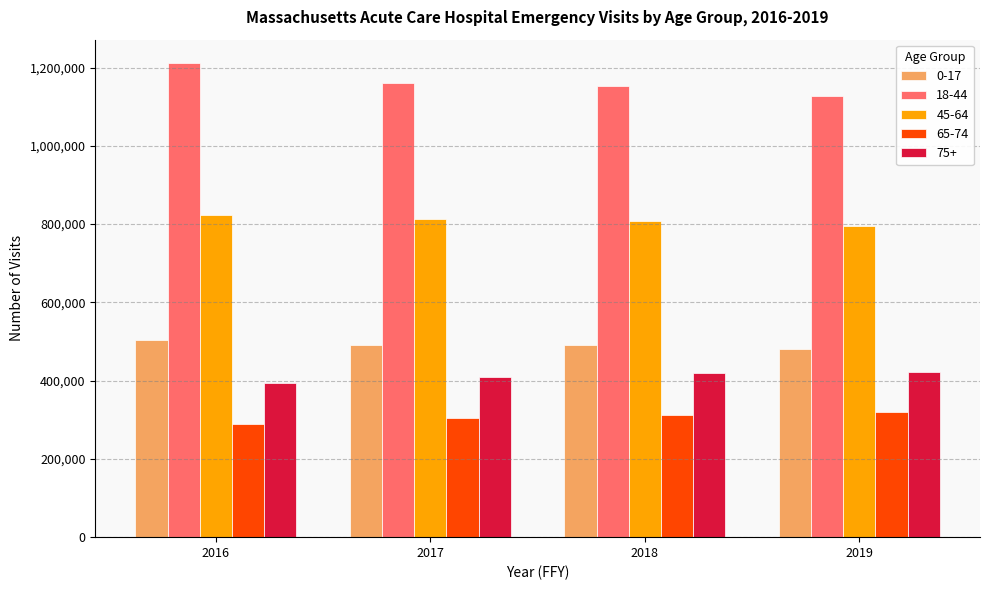

What are all the series names shown in the legend?

0-17, 18-44, 45-64, 65-74, 75+